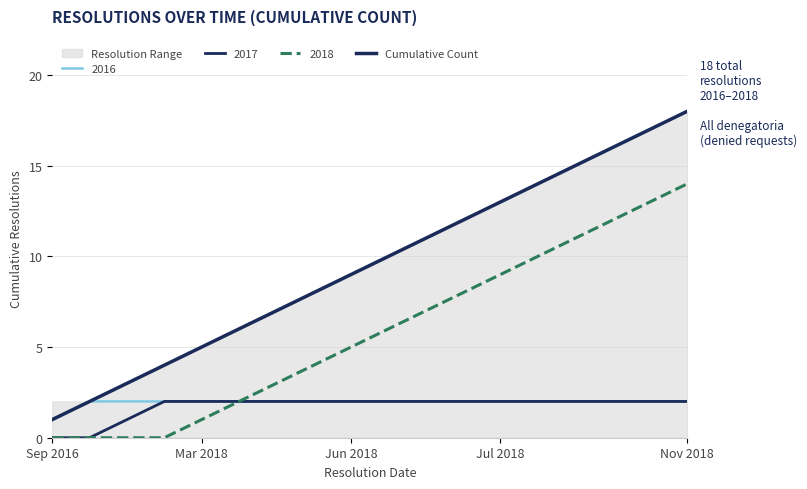

How many categories are shown in the chart?

18